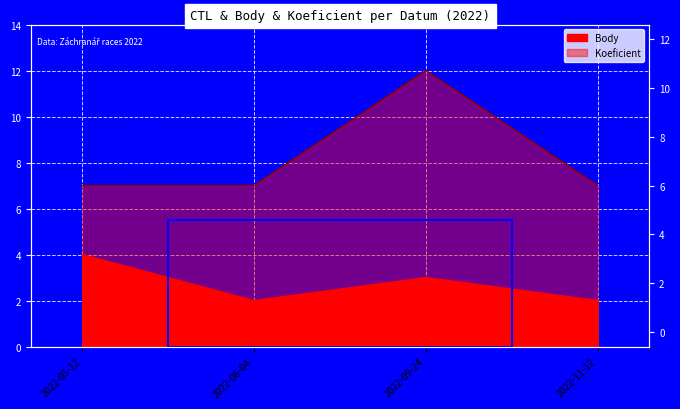

What is the spread (max minus min) of values at 2022-11-12?

5